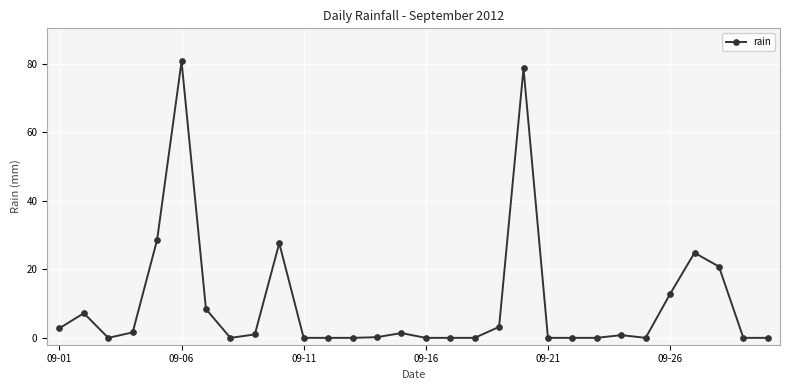

What is the value of the 19th point from the left?

3.2